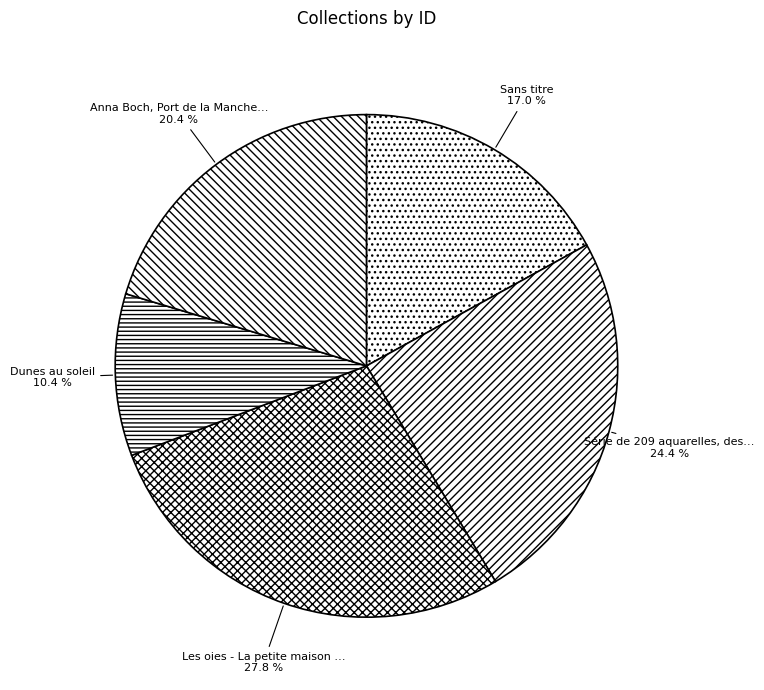

How many segments does this pie chart have?

5